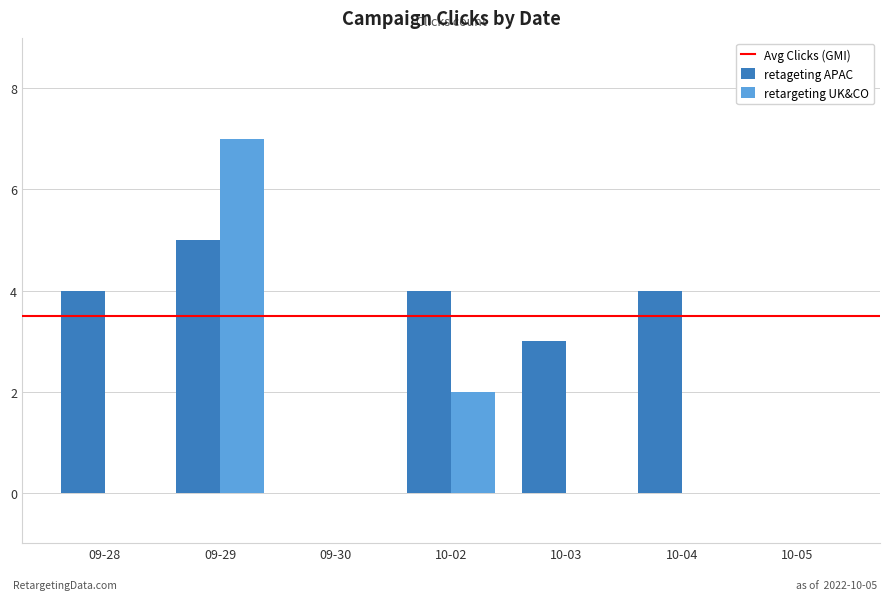

The retargeting UK&CO series shows 0 at 10-03. True or false?

True